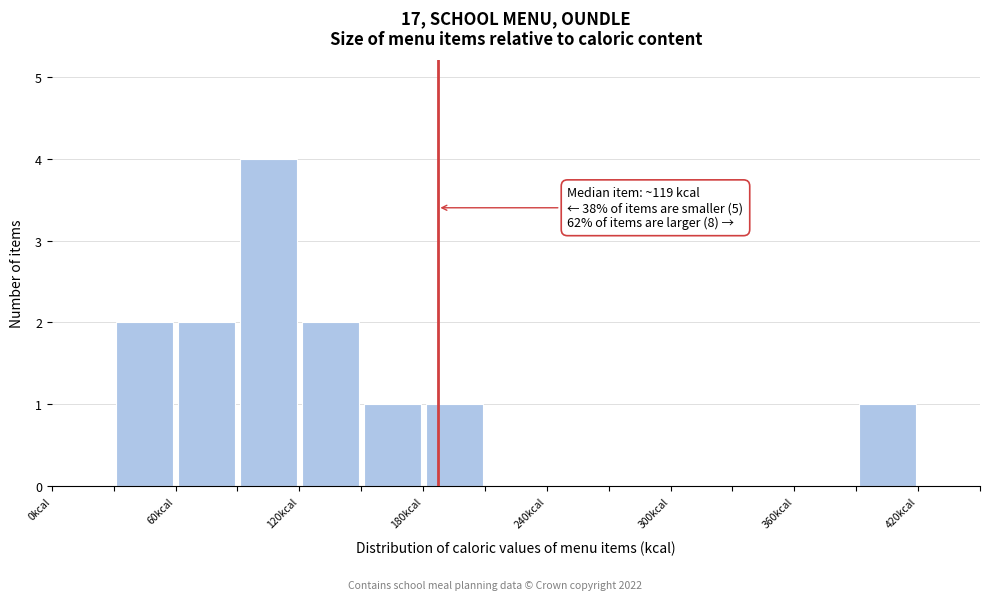

Read against the x-axis, roughly where is the centre of the tallest bar?

110